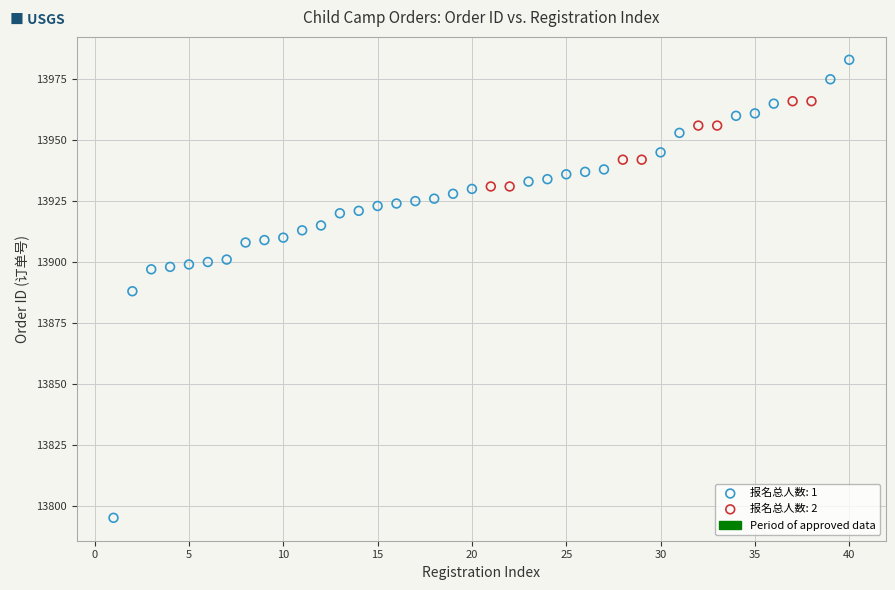

Which series has the widest spread of Y values?

报名总人数: 1